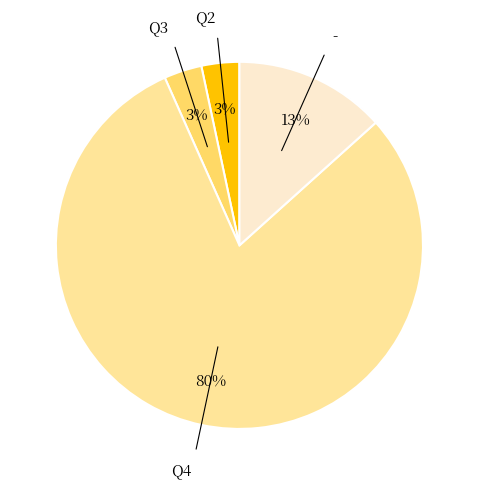

To the nearest percent, what portion does - represent?

13%